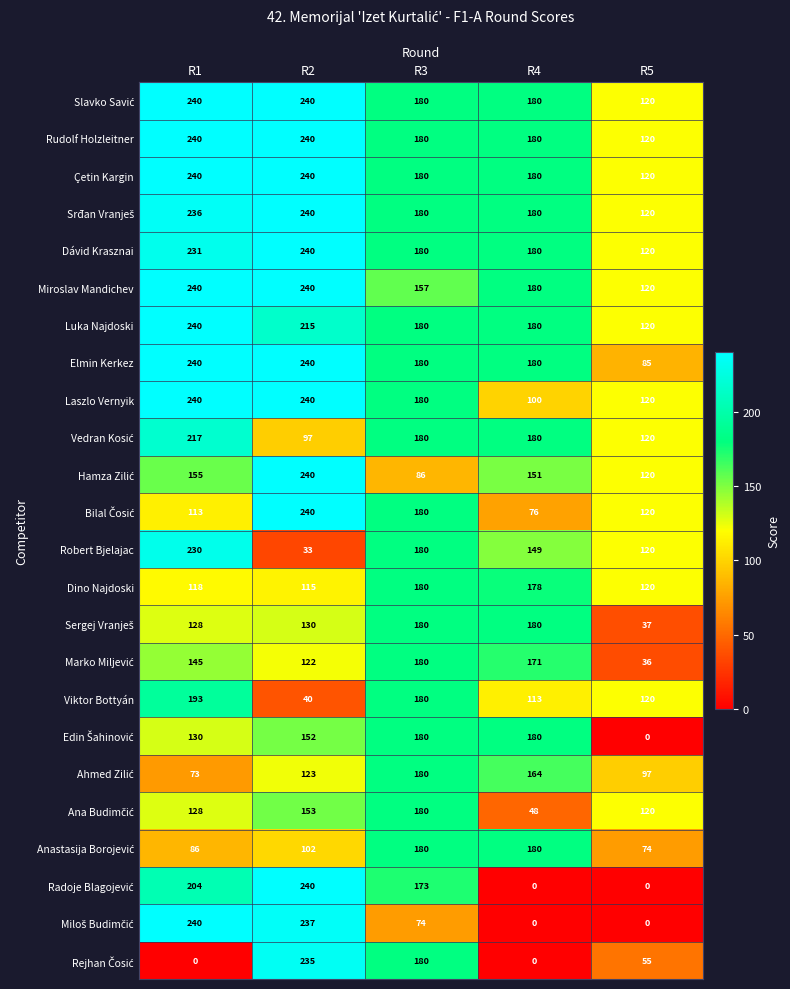

At which label does Rudolf Holzleitner reach its minimum?

R5